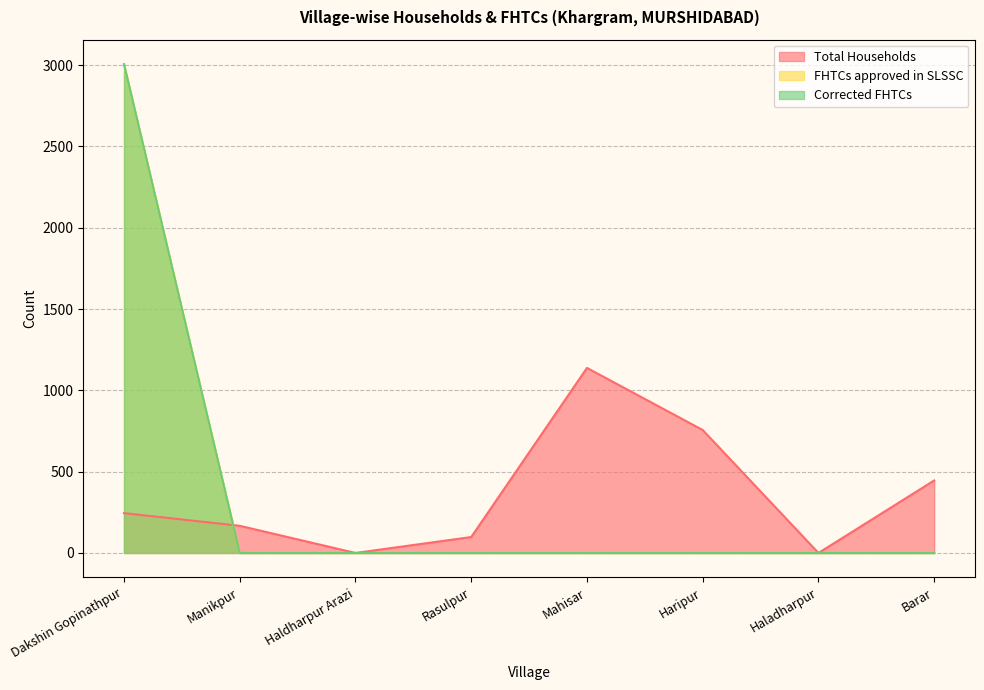

Which has a higher value, Haripur or Dakshin Gopinathpur?

Haripur